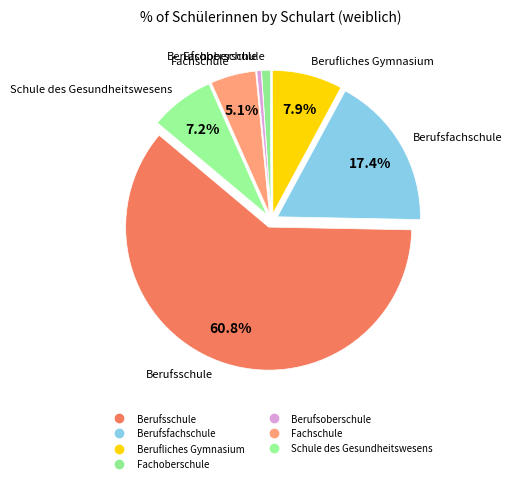

How many segments does this pie chart have?

7